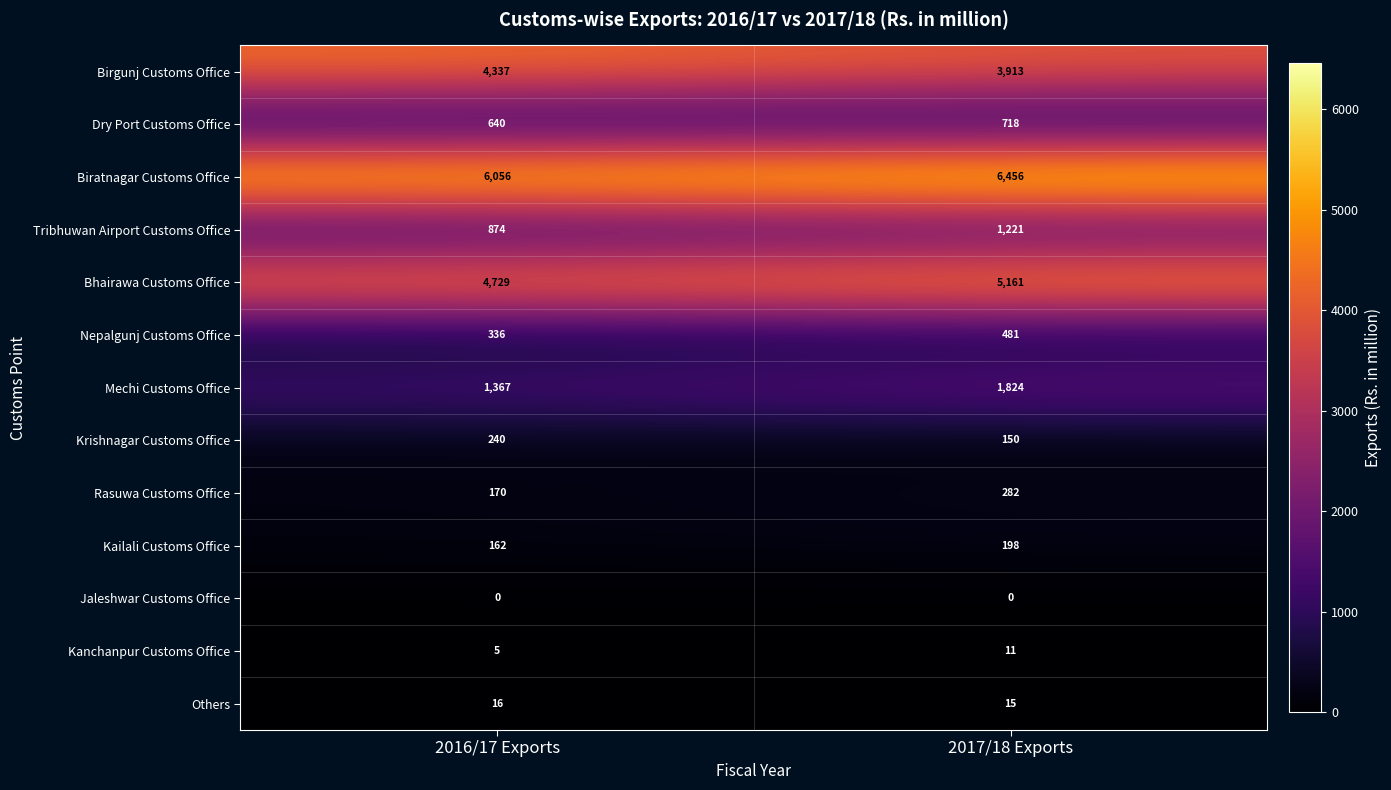

Rank the series by their maximum value, from highest to lowest.

Biratnagar Customs Office, Bhairawa Customs Office, Birgunj Customs Office, Mechi Customs Office, Tribhuwan Airport Customs Office, Dry Port Customs Office, Nepalgunj Customs Office, Rasuwa Customs Office, Krishnagar Customs Office, Kailali Customs Office, Others, Kanchanpur Customs Office, Jaleshwar Customs Office